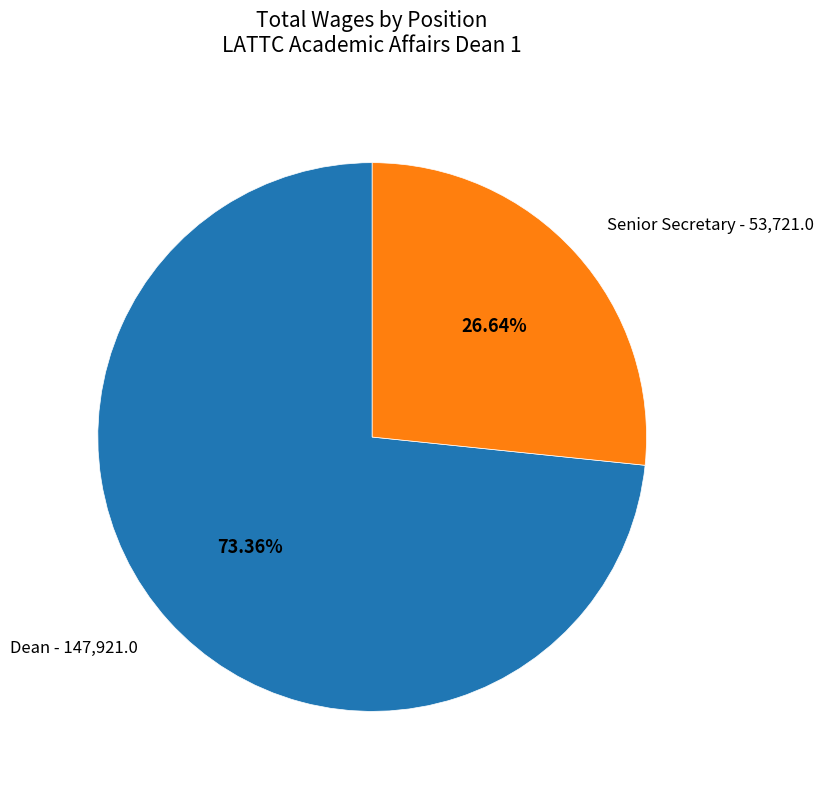

Is there a majority slice in this chart?

Yes